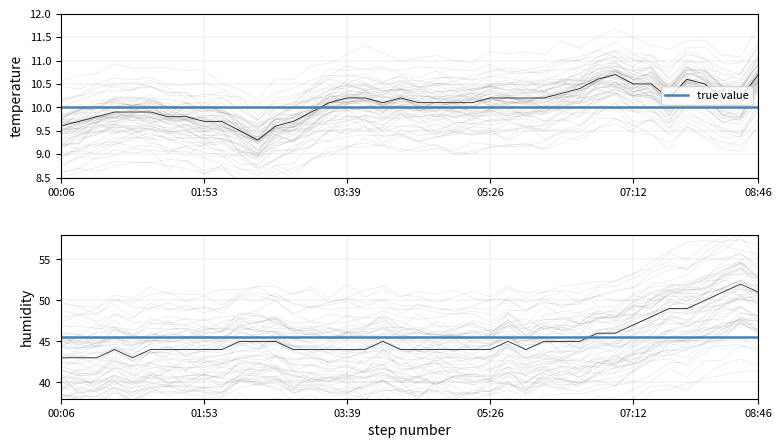

Reading left to right, extract all data points from this chart.

temperature: 00:06=9.6	00:19=9.7	00:33=9.8	00:46=9.9	00:59=9.9	01:13=9.9	01:26=9.8	01:39=9.8	01:53=9.7	02:06=9.7	02:19=9.5	02:33=9.3	02:46=9.6	02:59=9.7	03:12=9.9	03:26=10.1	03:39=10.2	03:52=10.2	04:06=10.1	04:19=10.2	04:32=10.1	04:46=10.1	04:59=10.1	05:12=10.1	05:26=10.2	05:39=10.2	05:52=10.2	06:06=10.2	06:19=10.3	06:32=10.4	06:46=10.6	06:59=10.7	07:12=10.5	07:26=10.5	07:39=10.2	07:52=10.6	08:06=10.5	08:19=10.2	08:32=10.2	08:46=10.7
humidity: 00:06=43.0	00:19=43.0	00:33=43.0	00:46=44.0	00:59=43.0	01:13=44.0	01:26=44.0	01:39=44.0	01:53=44.0	02:06=44.0	02:19=45.0	02:33=45.0	02:46=45.0	02:59=44.0	03:12=44.0	03:26=44.0	03:39=44.0	03:52=44.0	04:06=45.0	04:19=44.0	04:32=44.0	04:46=44.0	04:59=44.0	05:12=44.0	05:26=44.0	05:39=45.0	05:52=44.0	06:06=45.0	06:19=45.0	06:32=45.0	06:46=46.0	06:59=46.0	07:12=47.0	07:26=48.0	07:39=49.0	07:52=49.0	08:06=50.0	08:19=51.0	08:32=52.0	08:46=51.0